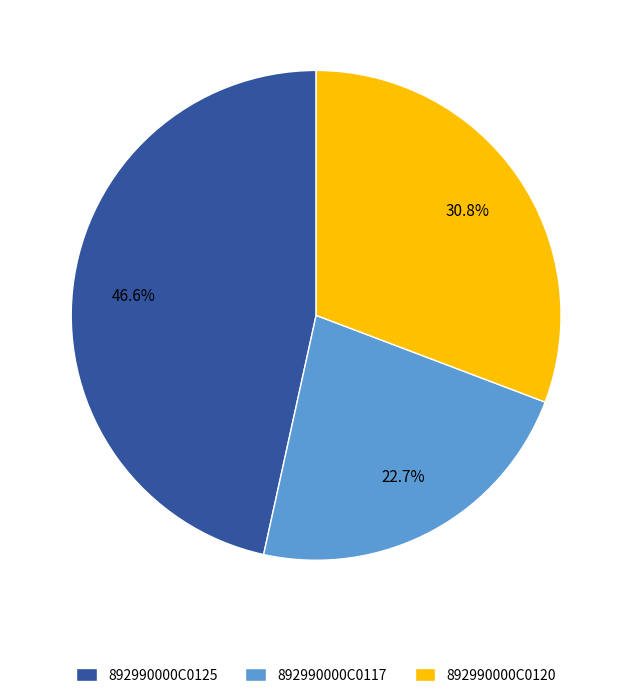

Rank the categories by value from highest to lowest.

892990000C0125, 892990000C0120, 892990000C0117